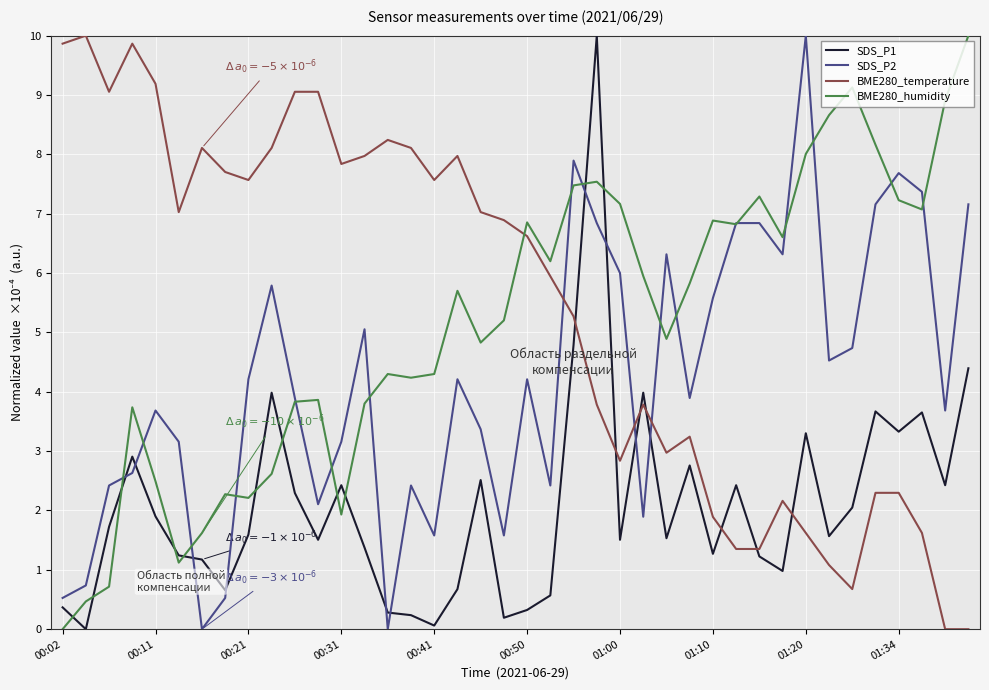

What is the maximum value for BME280_temperature?

10.0